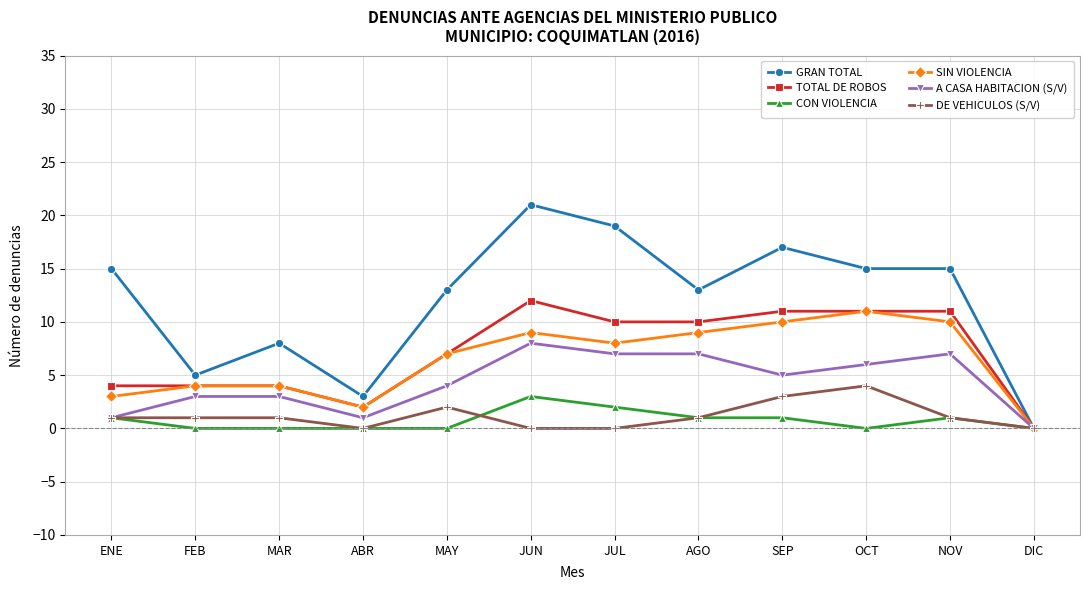

Reading left to right, list all the values displayed in this chart.

GRAN TOTAL: ENE=15	FEB=5	MAR=8	ABR=3	MAY=13	JUN=21	JUL=19	AGO=13	SEP=17	OCT=15	NOV=15	DIC=0
TOTAL DE ROBOS: ENE=4	FEB=4	MAR=4	ABR=2	MAY=7	JUN=12	JUL=10	AGO=10	SEP=11	OCT=11	NOV=11	DIC=0
CON VIOLENCIA: ENE=1	FEB=0	MAR=0	ABR=0	MAY=0	JUN=3	JUL=2	AGO=1	SEP=1	OCT=0	NOV=1	DIC=0
SIN VIOLENCIA: ENE=3	FEB=4	MAR=4	ABR=2	MAY=7	JUN=9	JUL=8	AGO=9	SEP=10	OCT=11	NOV=10	DIC=0
A CASA HABITACION (S/V): ENE=1	FEB=3	MAR=3	ABR=1	MAY=4	JUN=8	JUL=7	AGO=7	SEP=5	OCT=6	NOV=7	DIC=0
DE VEHICULOS (S/V): ENE=1	FEB=1	MAR=1	ABR=0	MAY=2	JUN=0	JUL=0	AGO=1	SEP=3	OCT=4	NOV=1	DIC=0